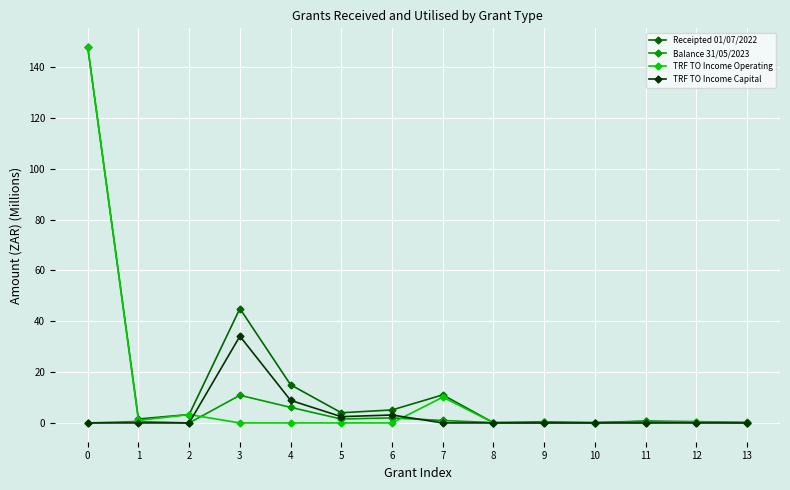

What is the approximate value of TRF TO Income Operating at 12?

0.4